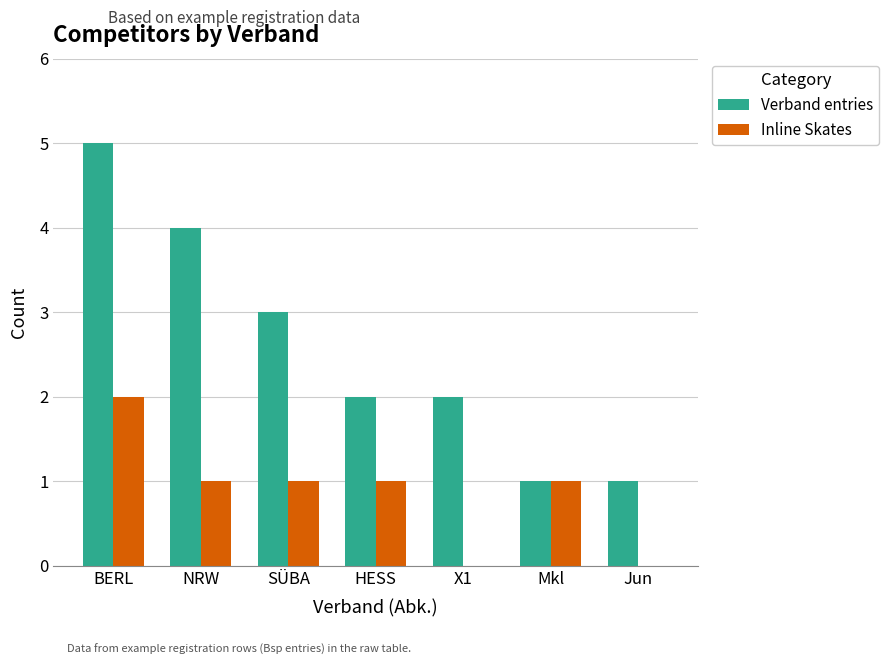

What are all the series names shown in the legend?

Verband entries, Inline Skates